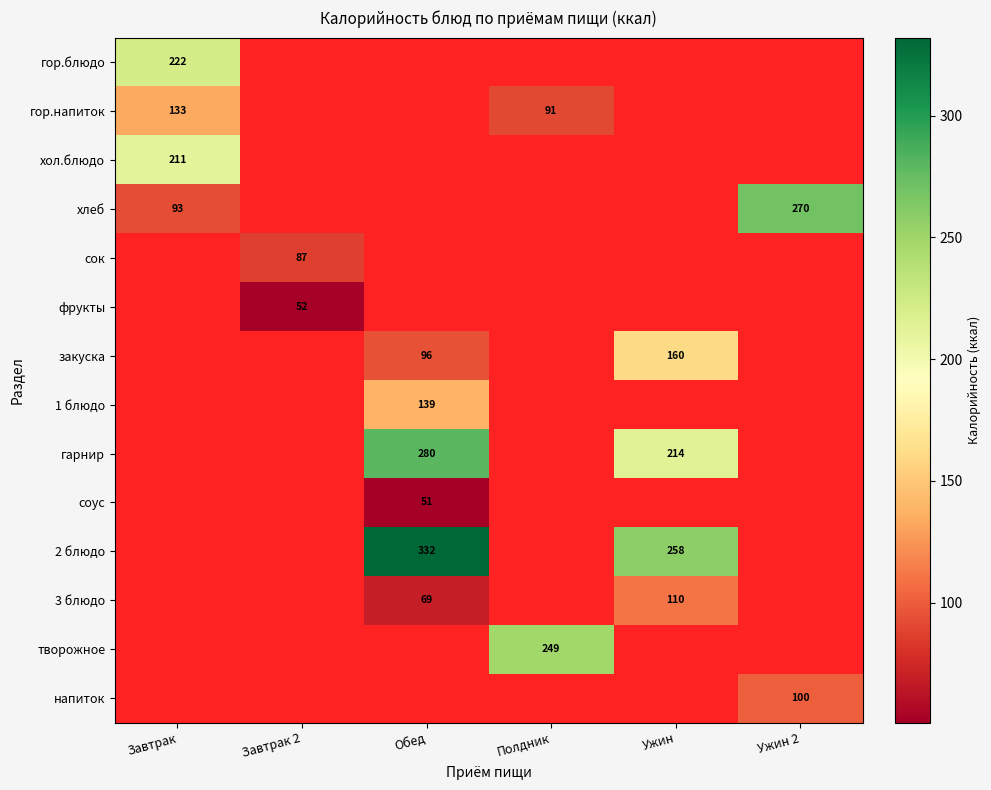

Is it true that закуска equals 30.8 at Обед?

False